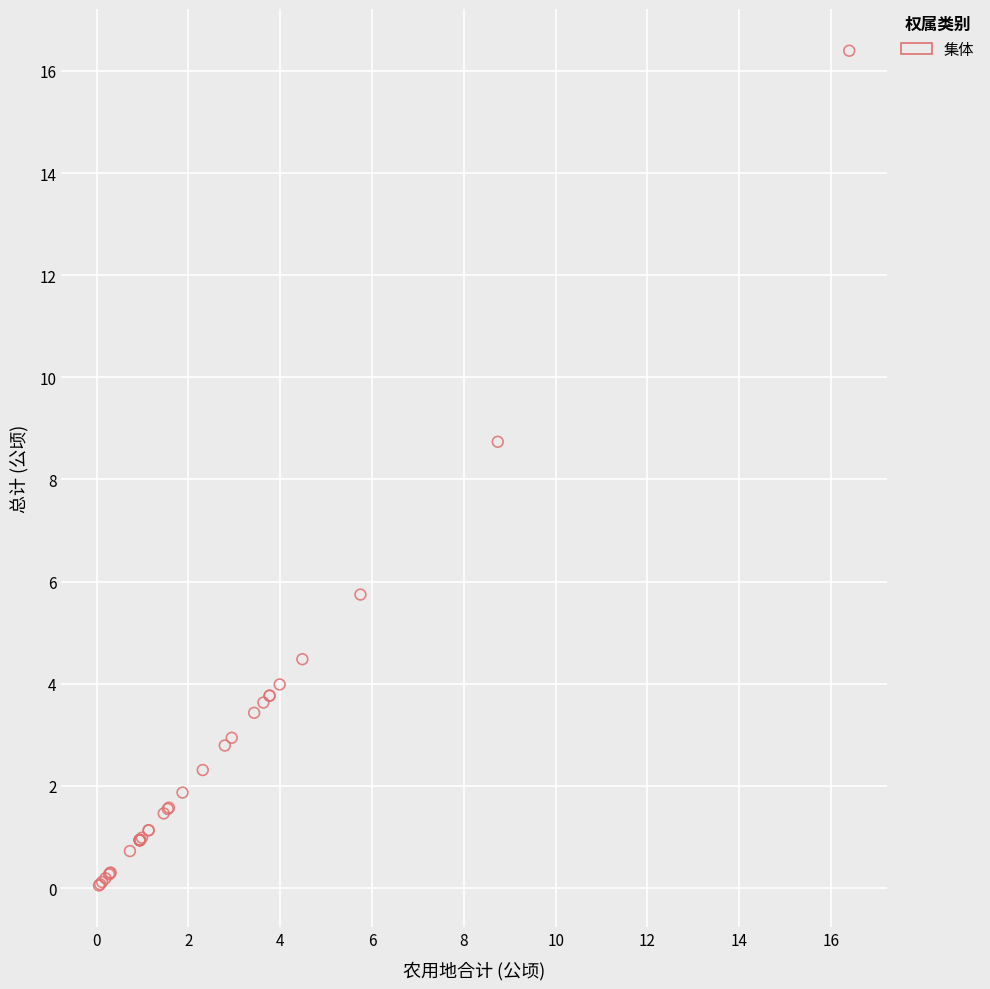

What Y value in the scatter plot is closest to 8?

8.7